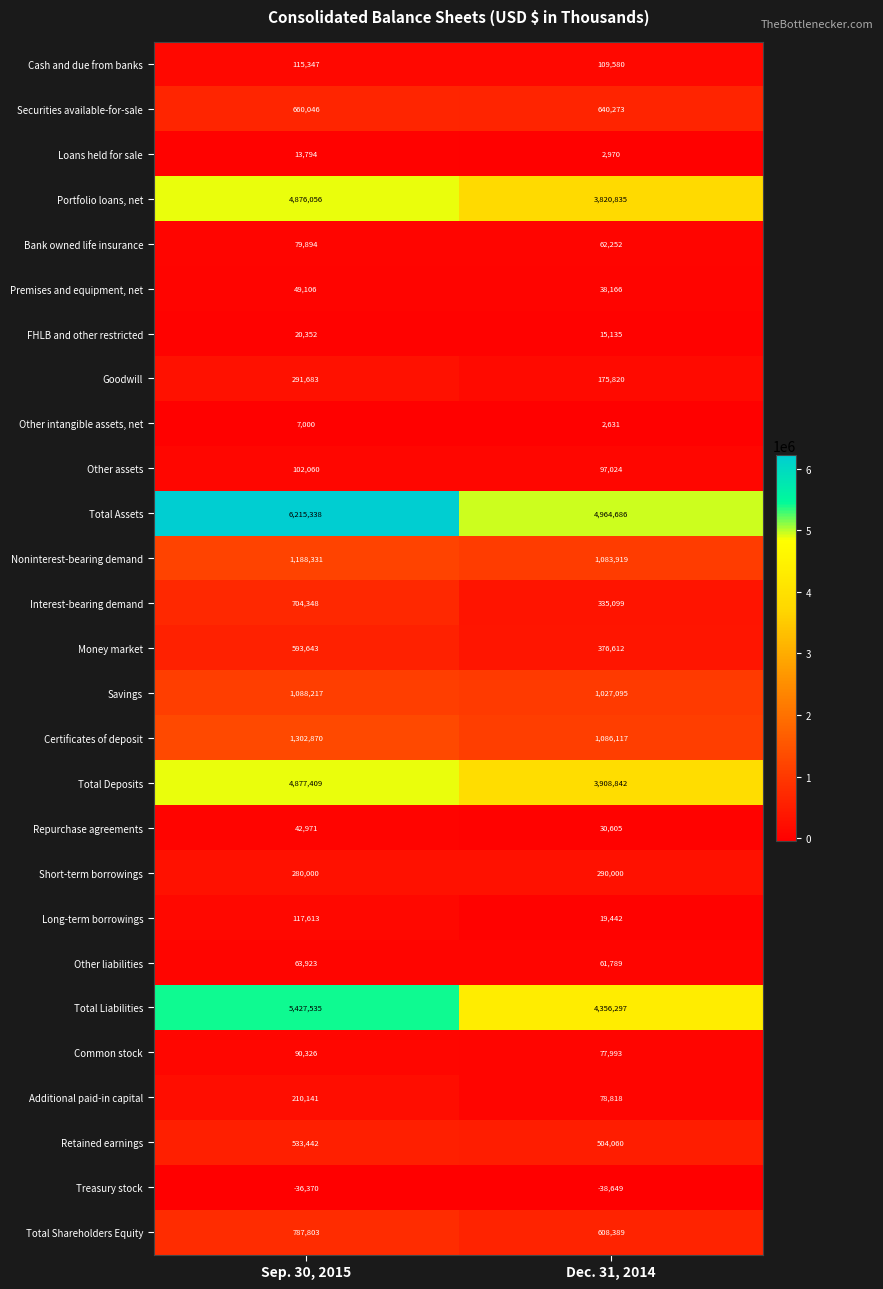

Between Sep. 30, 2015 and Dec. 31, 2014, which series saw the biggest shift?

Total Assets